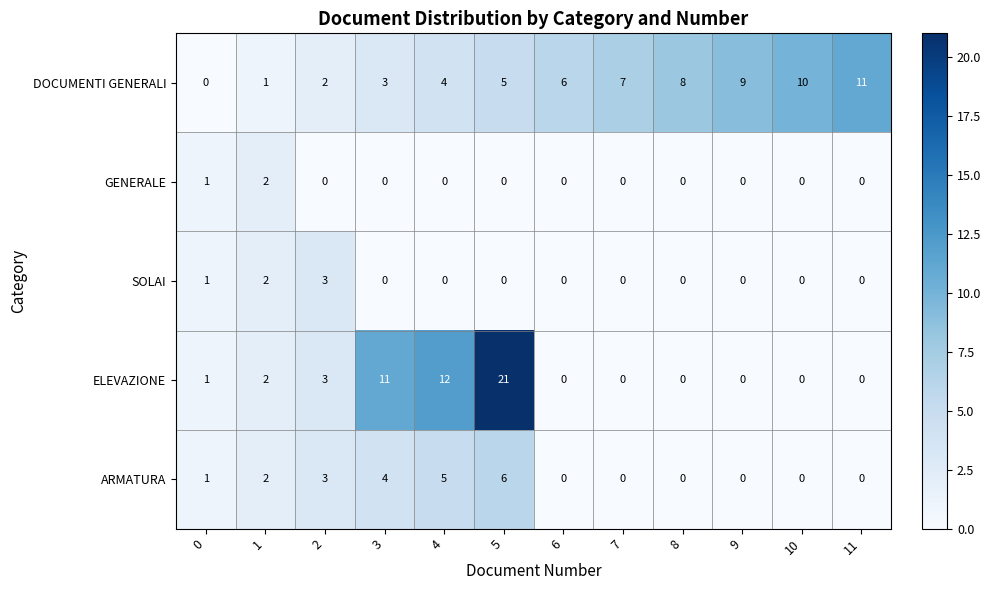

What is the average value of the DOCUMENTI GENERALI series?

6